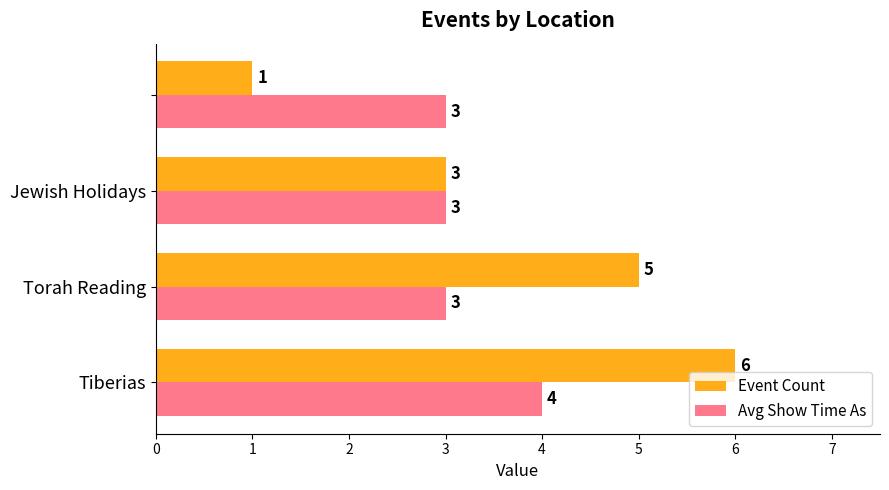

Which series has the widest spread of values?

Event Count